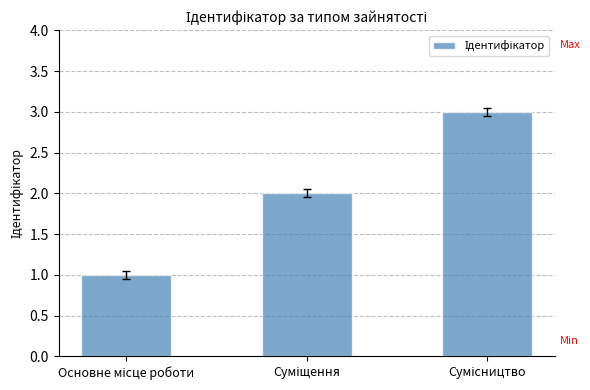

What is the sum of all values?

6